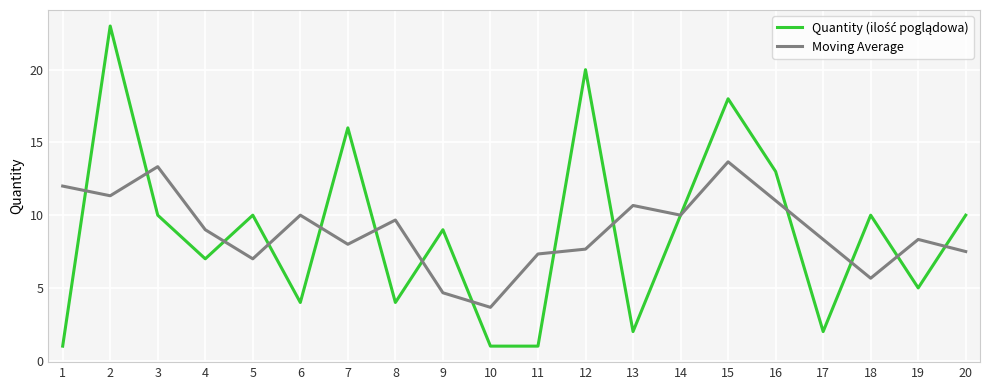

What is the spread (max minus min) of values at 8?

5.7